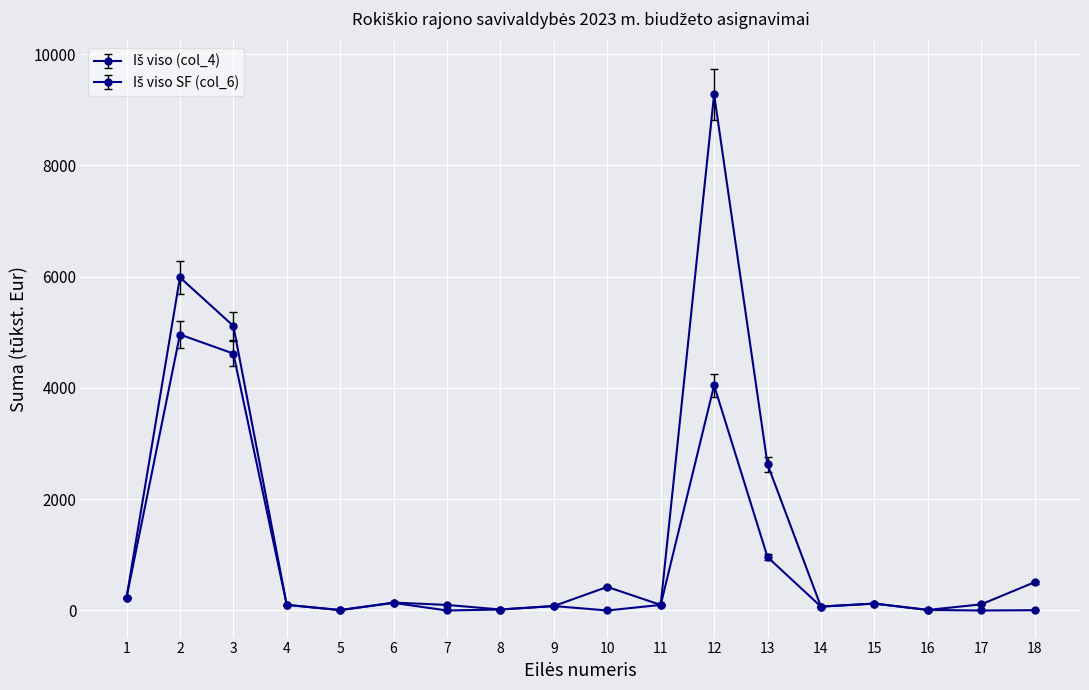

What is the maximum value shown in the chart?

9276.5